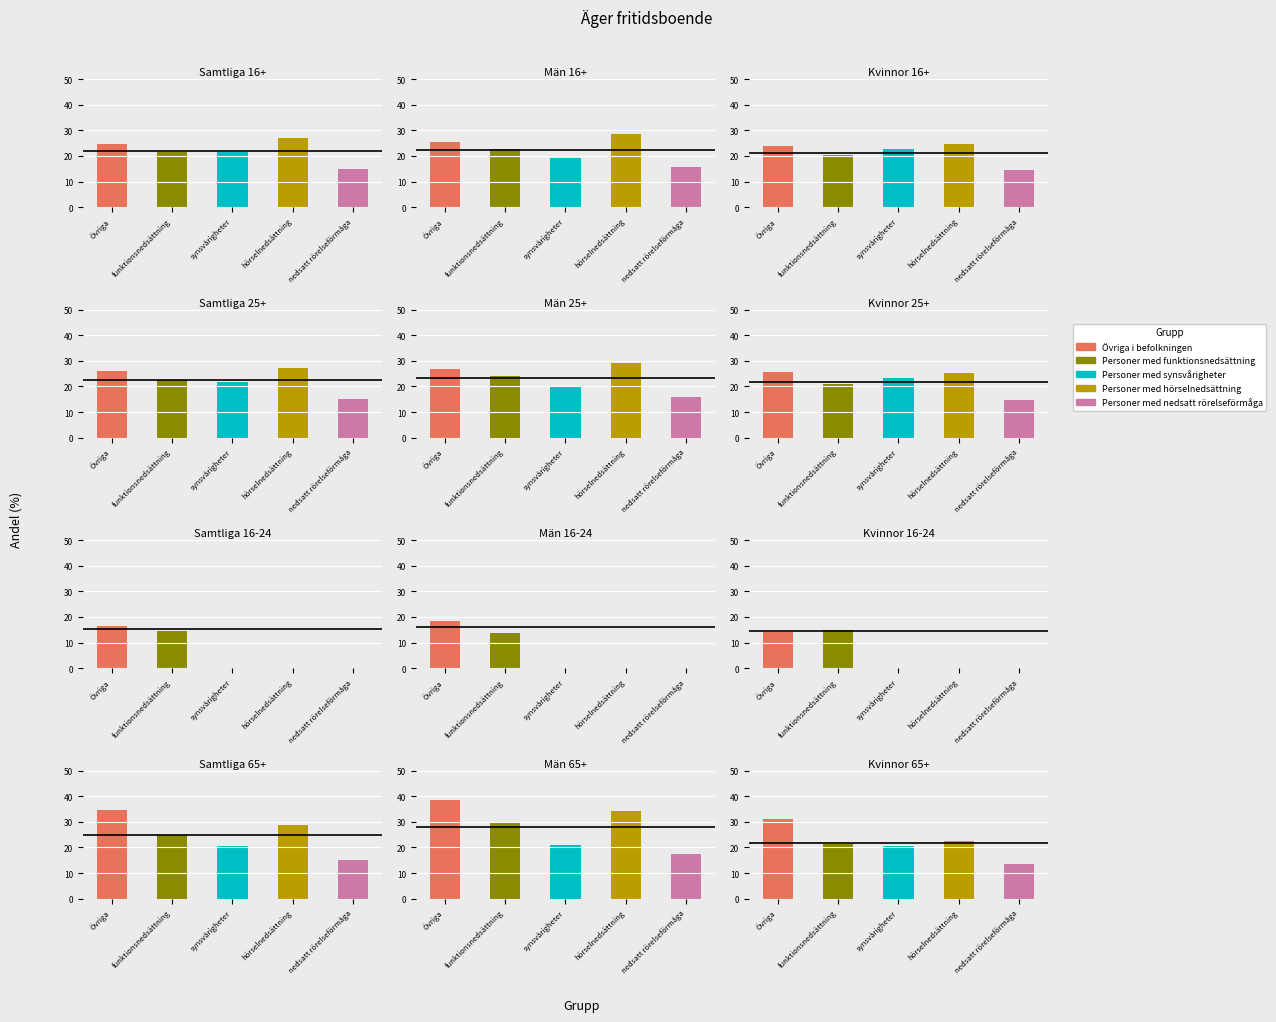

Reading left to right, list all the values displayed in this chart.

Övriga i befolkningen: 24.7	25.6	23.8	26.2	27.0	25.5	16.4	18.6	14.1	34.7	38.7	31.3
Personer med funktionsnedsättning: 21.6	22.9	20.3	22.4	23.9	20.9	14.4	13.8	15.0	25.0	29.5	21.2
Personer med synsvårigheter: 21.4	19.2	22.7	21.9	19.8	23.3	0.0	0.0	0.0	20.6	21.0	20.4
Personer med hörselnedsättning: 26.9	28.5	24.8	27.4	29.1	25.2	0.0	0.0	0.0	28.6	34.1	22.4
Personer med nedsatt rörelseförmåga: 14.9	15.6	14.5	15.1	15.9	14.6	0.0	0.0	0.0	15.0	17.3	13.6